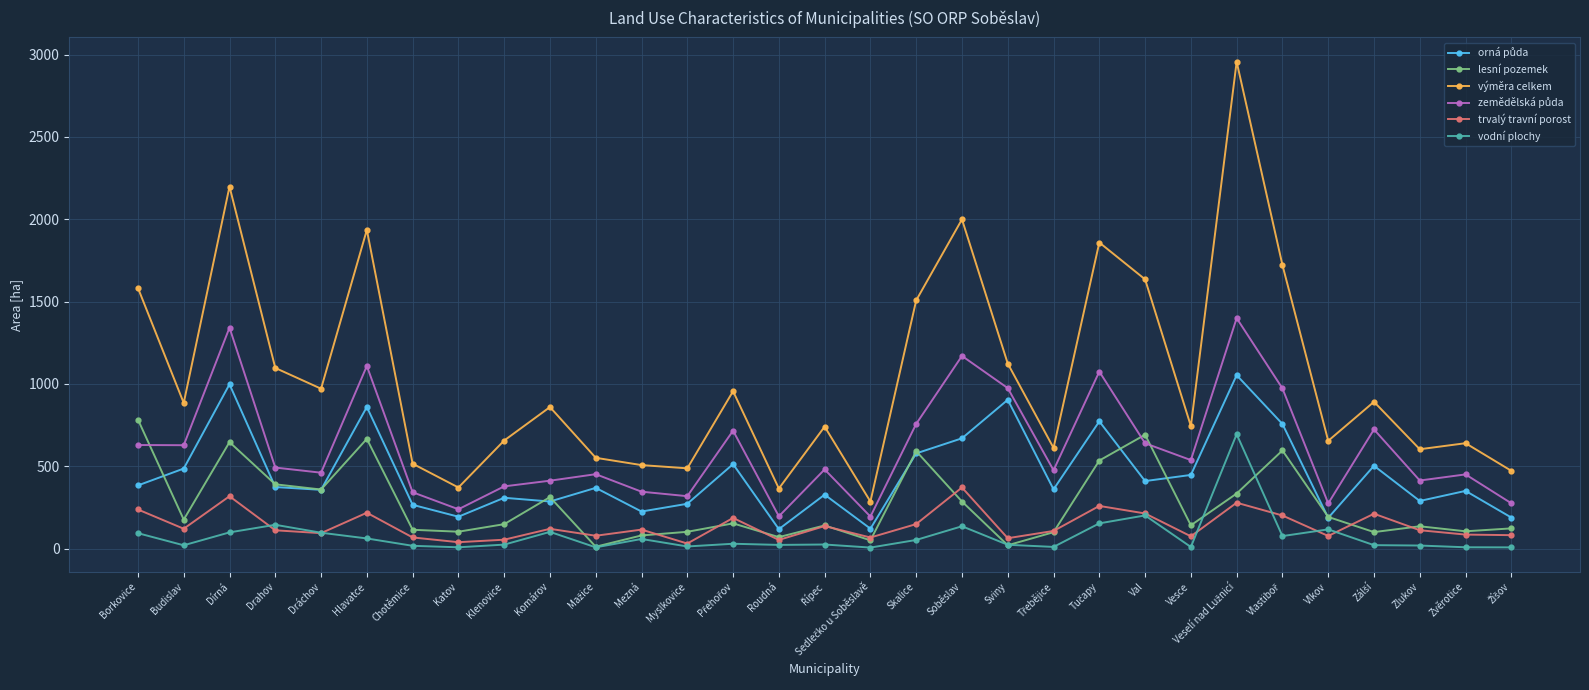

True or false: výměra celkem has more than 0 interior local peaks.

True